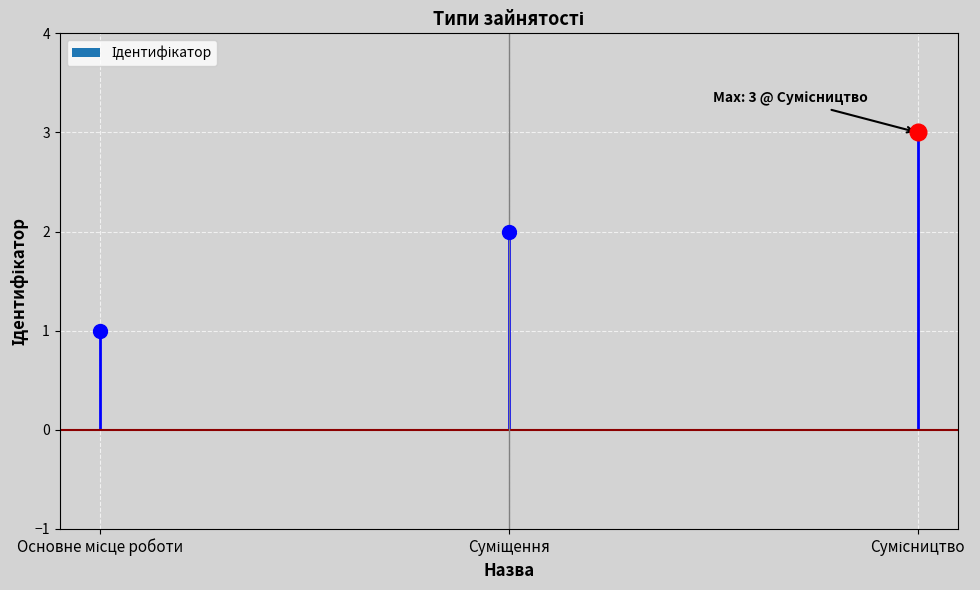

Does the chart contain any negative values?

No